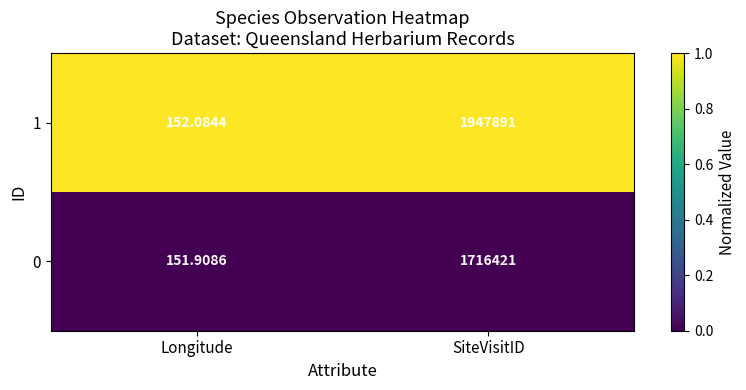

At which category is the sum across all series the highest?

SiteVisitID